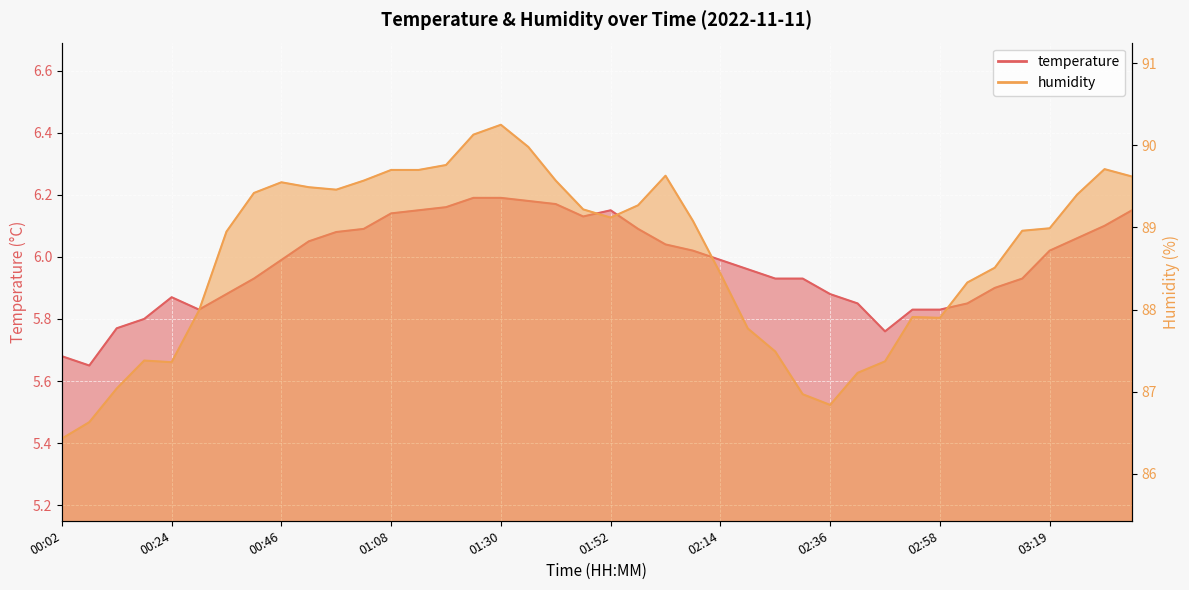

Does the chart display data point markers on the line(s)?

No